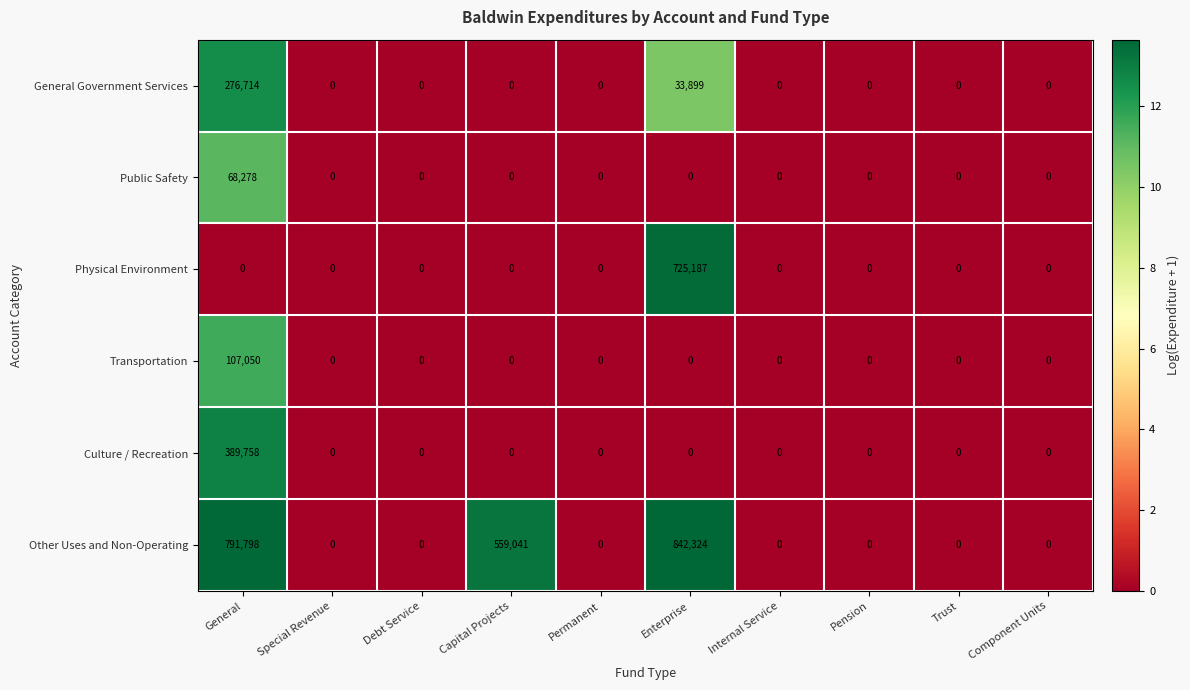

Is it true that Culture / Recreation equals -220481 at Permanent?

False